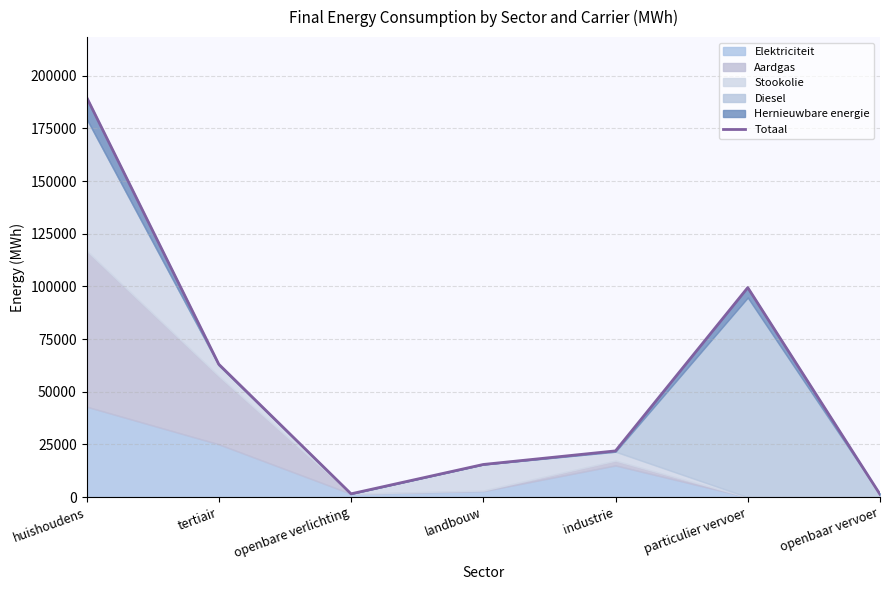

What is the difference between the maximum and second lowest values?

188275.8